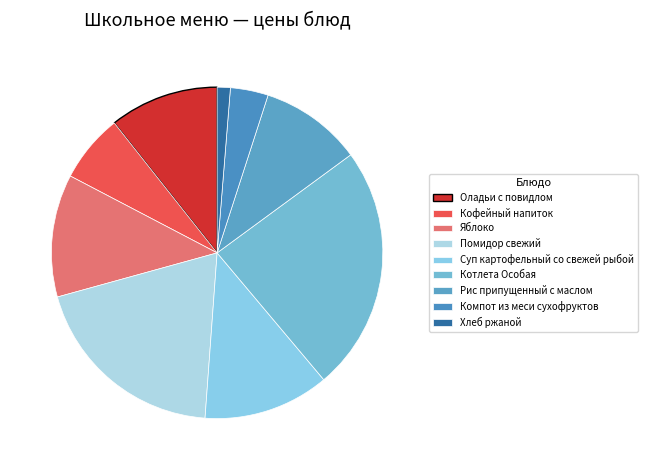

The Помидор свежий slice represents 20% of the pie. True or false?

True